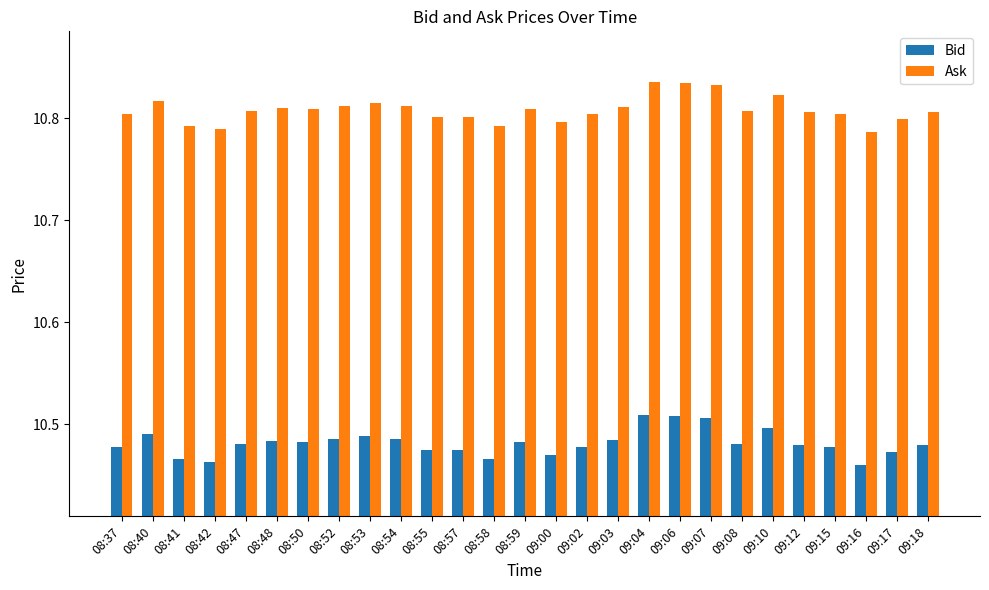

Which series has the largest total across all categories?

Ask